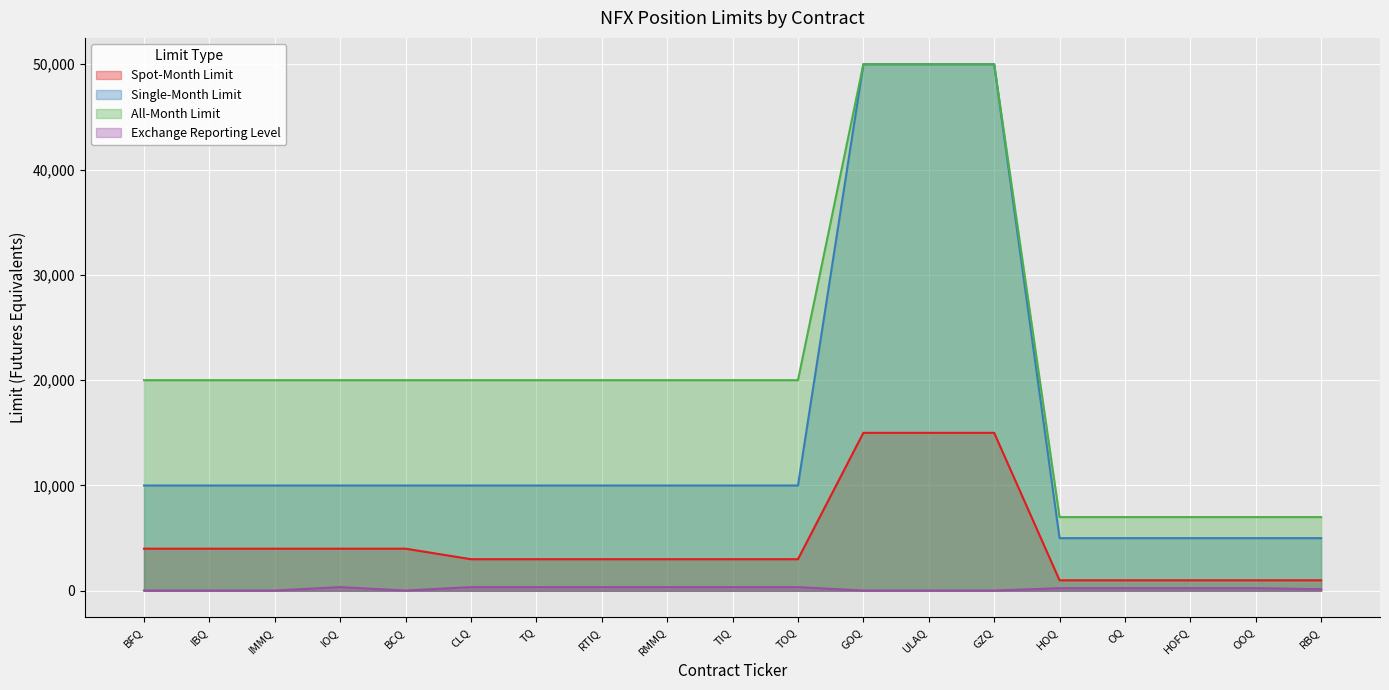

Which category has the lowest value across all series?

BFQ